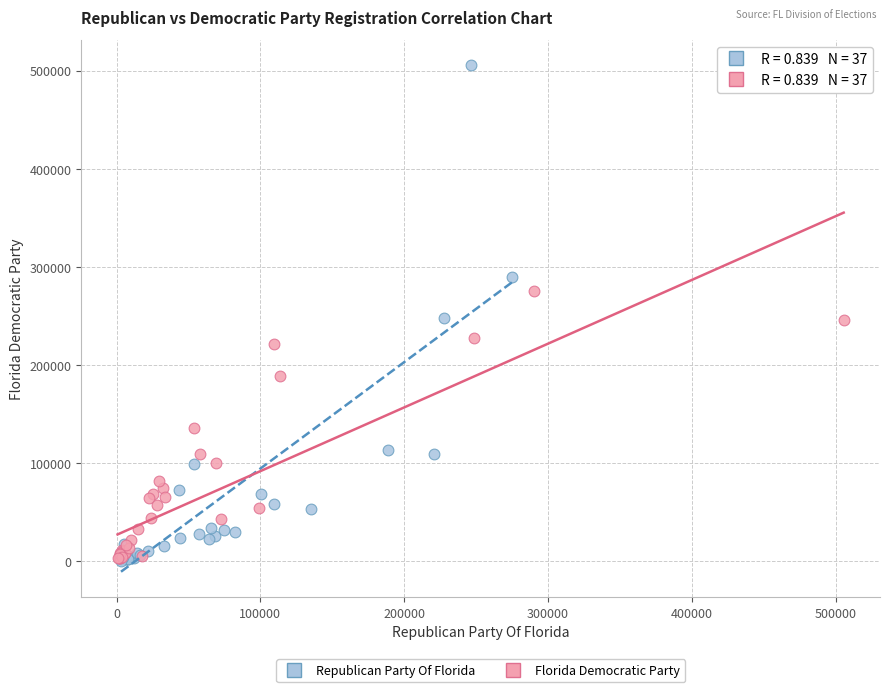

Which series reaches the maximum Y coordinate?

Republican Party Of Florida